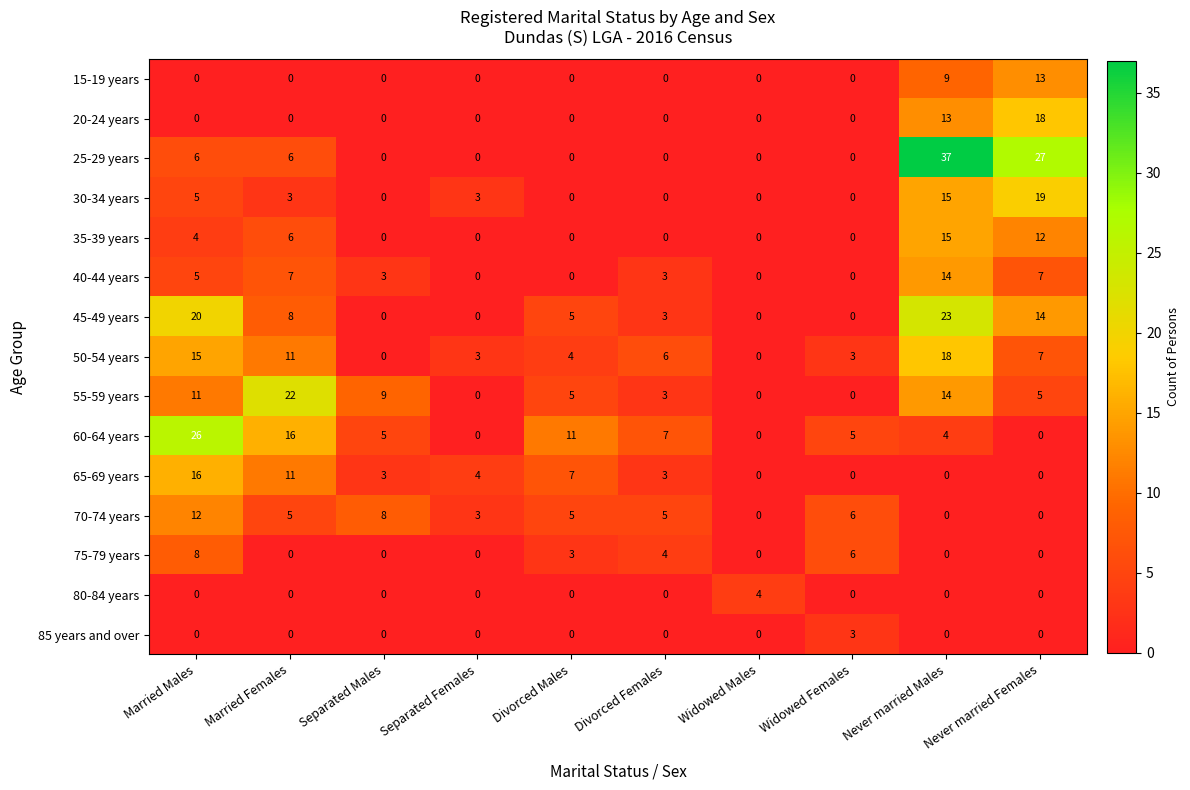

Is it true that 65-69 years equals 0 at Widowed Females?

True